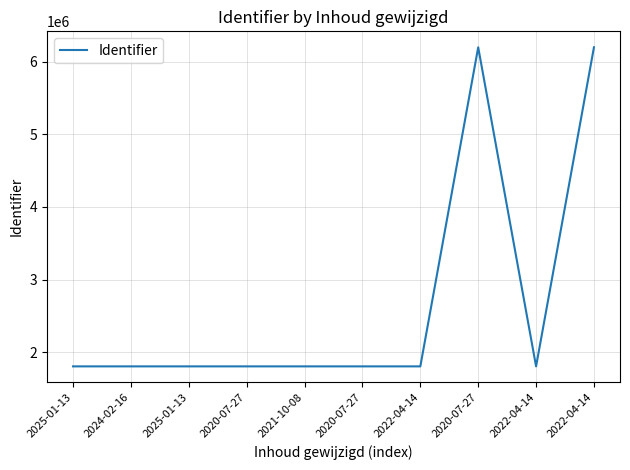

How many categories are shown in the chart?

10